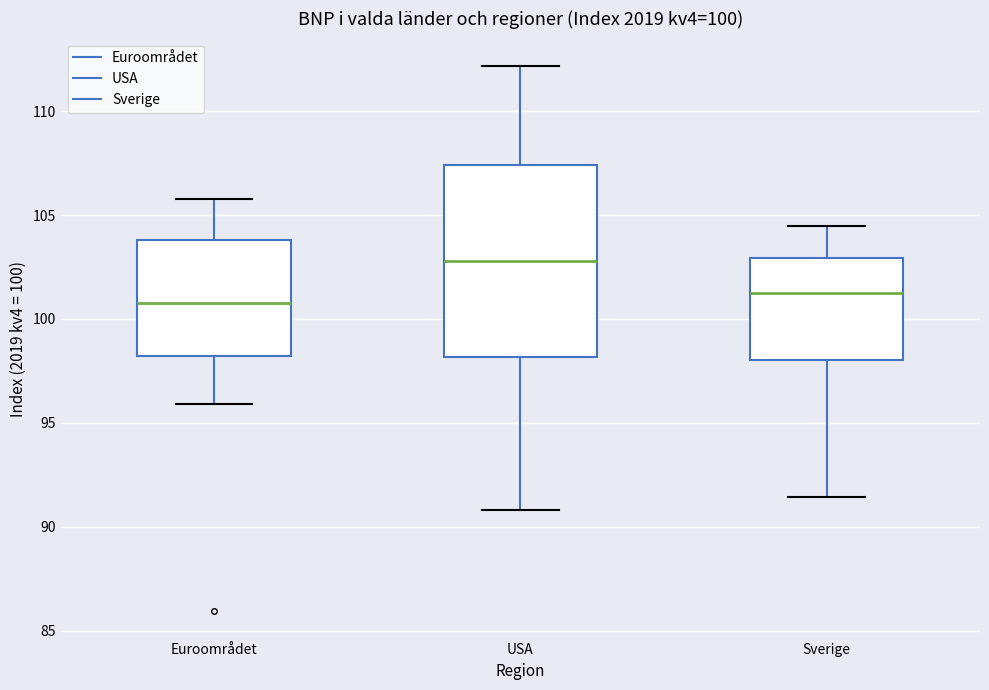

Comparing the boxes themselves (not the whiskers), which one is the tallest?

USA